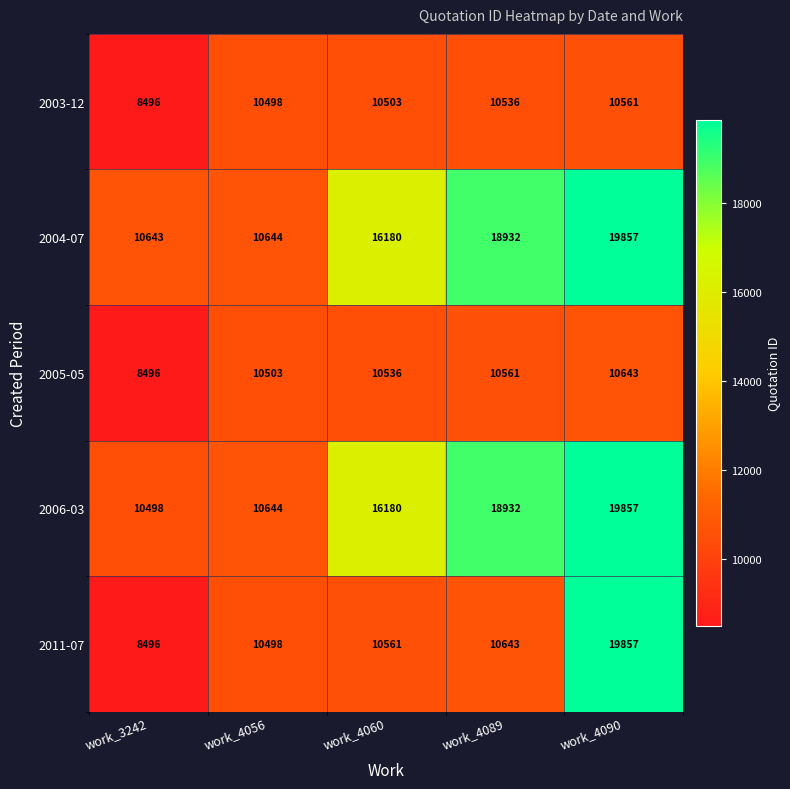

Reading left to right, transcribe all the data shown in this chart.

2003-12: 8496	10498	10503	10536	10561
2004-07: 10643	10644	16180	18932	19857
2005-05: 8496	10503	10536	10561	10643
2006-03: 10498	10644	16180	18932	19857
2011-07: 8496	10498	10561	10643	19857